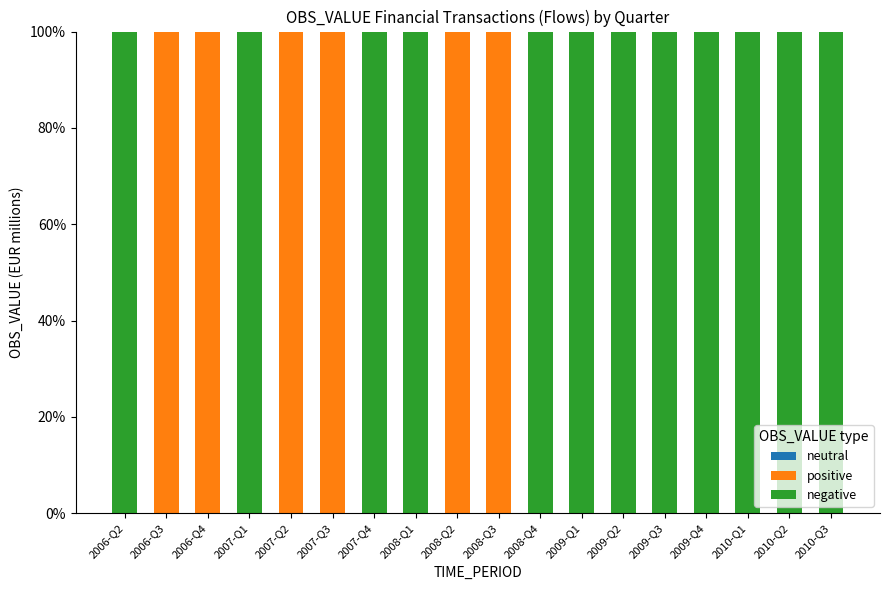

What is the sum of the positive values at 2007-Q4 and 2008-Q3?

100